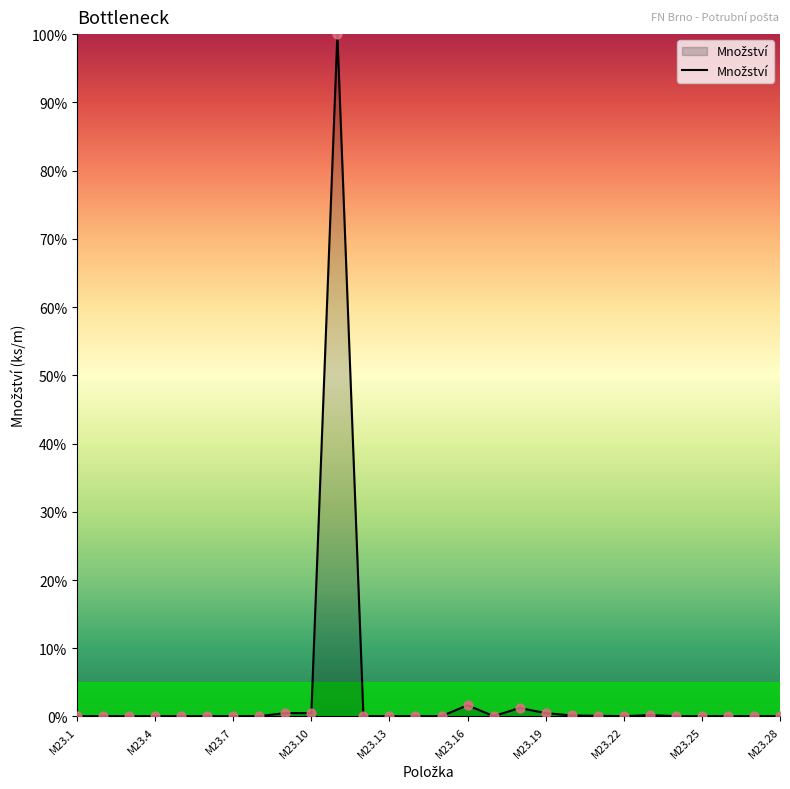

What is the maximum value shown in the chart?

100.0